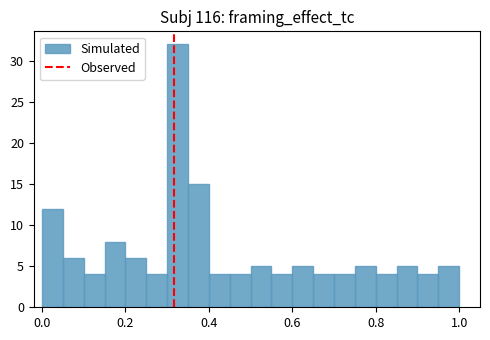

Around what value on the x-axis is the tallest bar? Give the approximate position of its centre, as read against the axis.

0.32